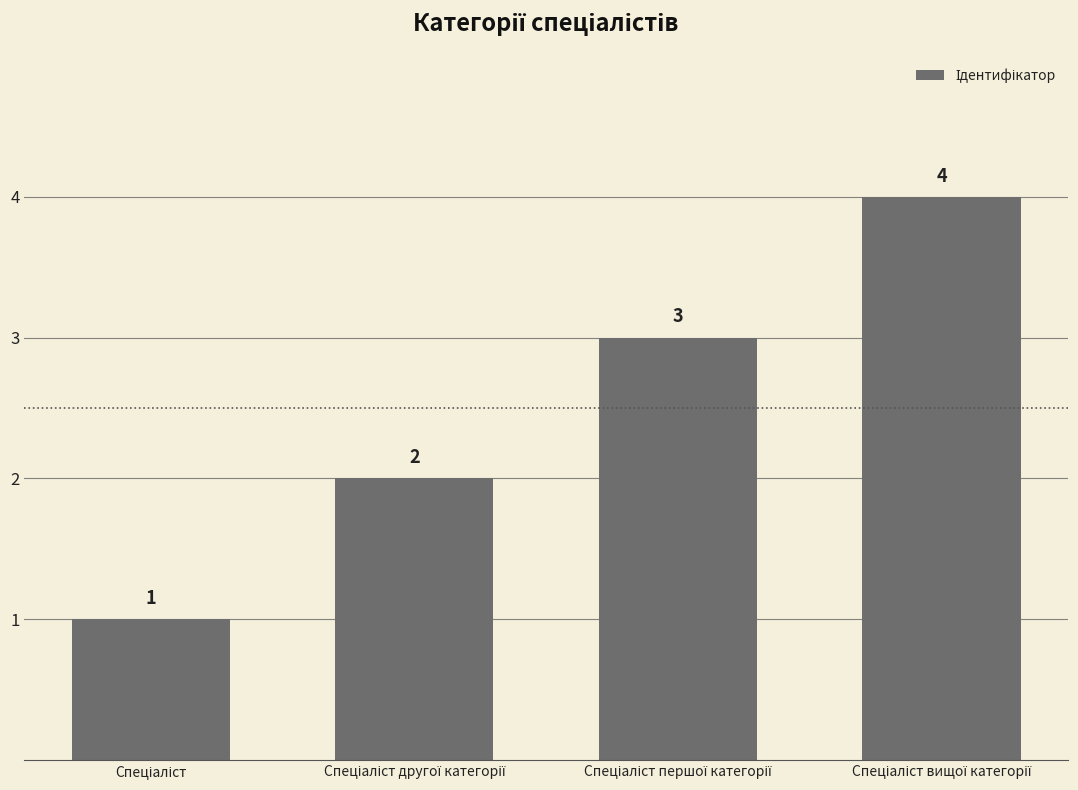

Are the bars grouped side by side (vs. stacked)?

No